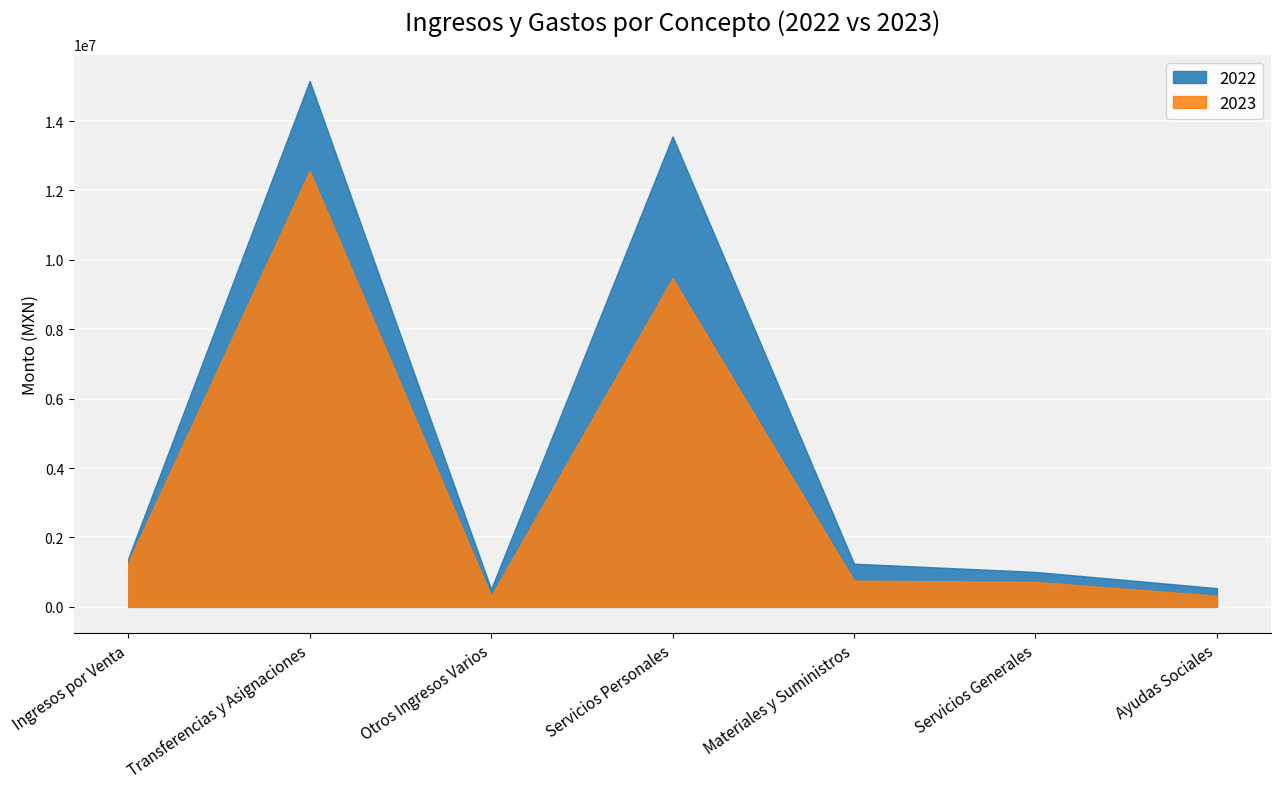

List the series in order of their overall mean, highest first.

2022, 2023